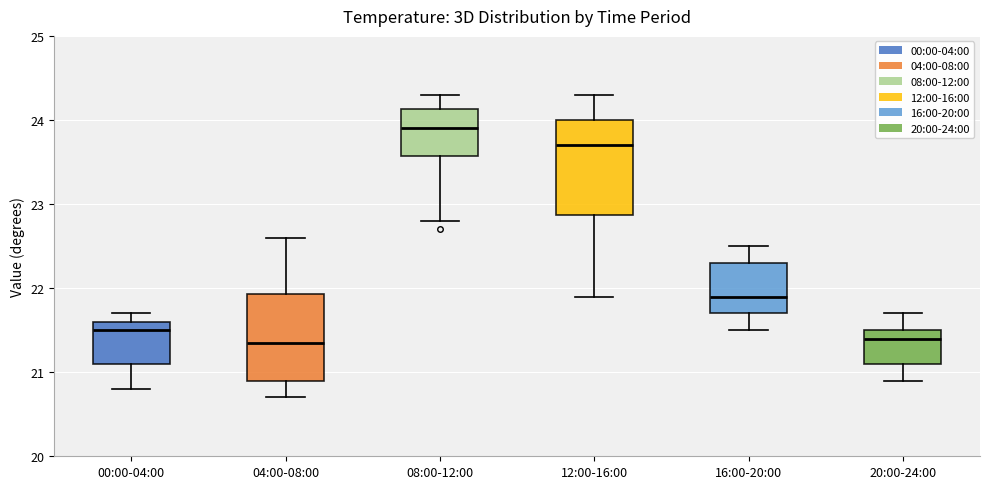

Where does the upper whisker of the box for 12:00-16:00 end on the y-axis? The values are not printed on the chart, so give them approximately, as read against the axis.

24.3